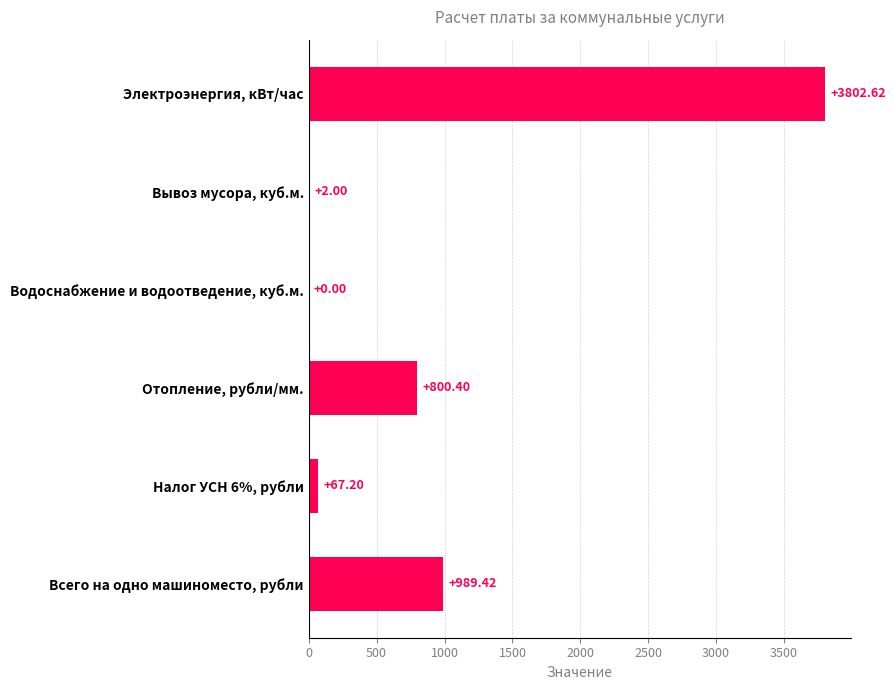

Are the bars horizontal?

Yes